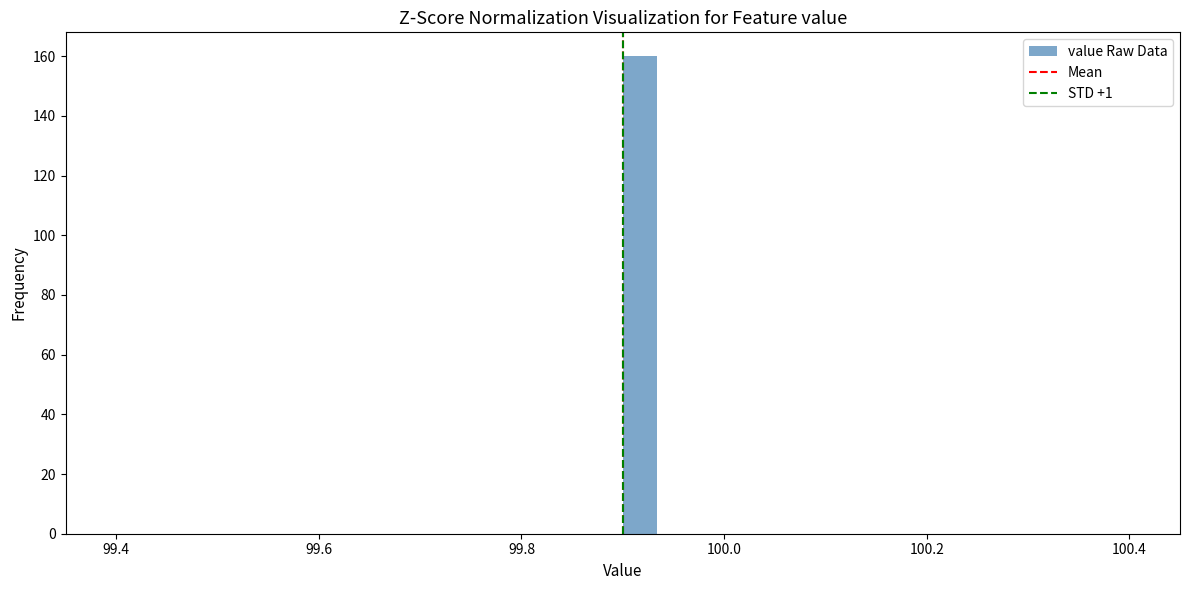

Read against the x-axis, roughly where is the centre of the tallest bar?

99.92